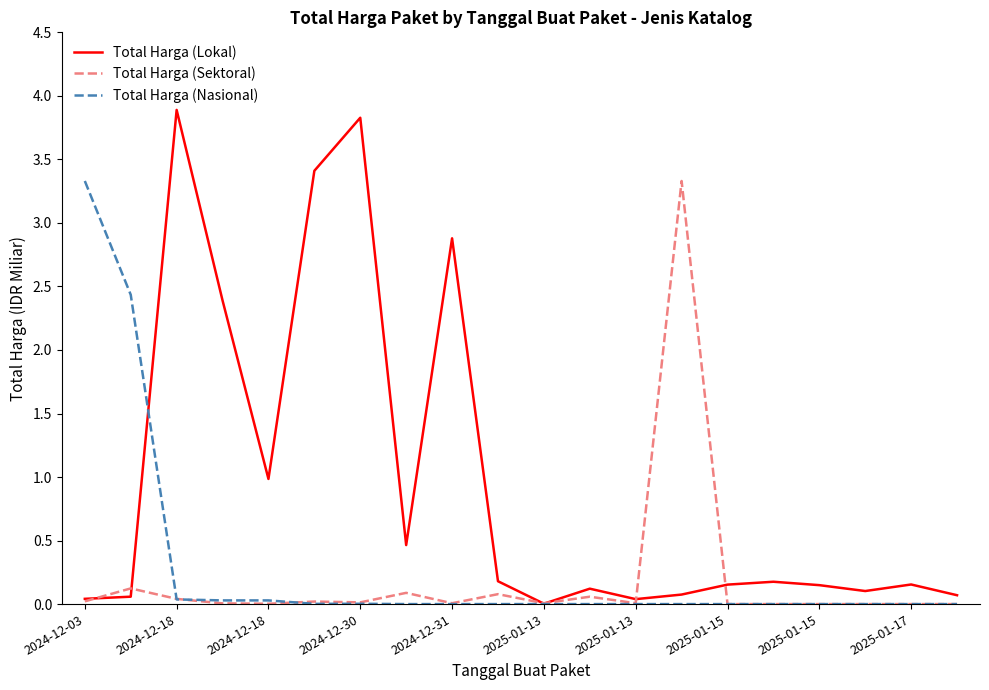

Which series has the largest total across all categories?

Total Harga (Lokal)